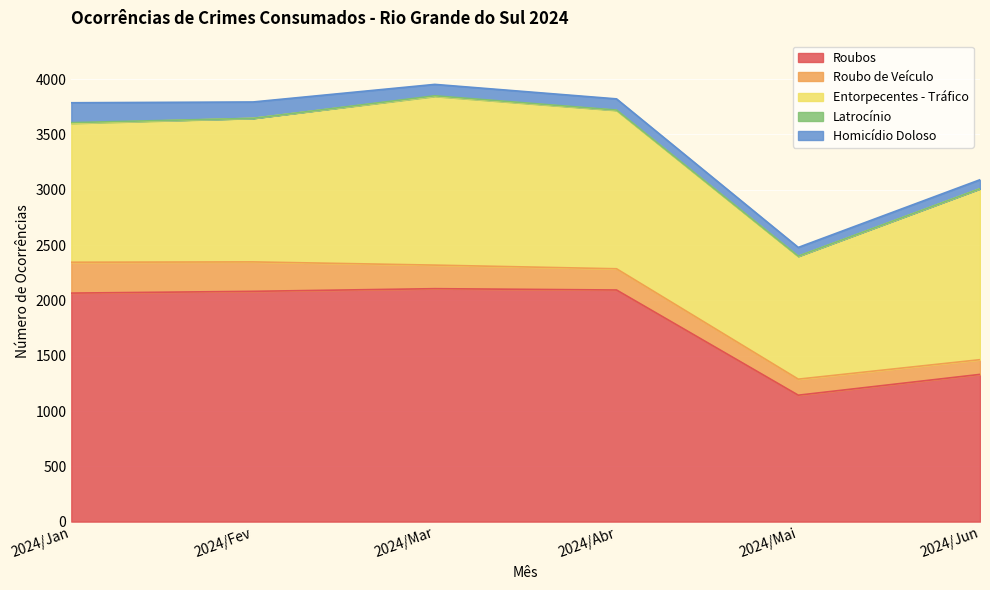

How many intersections are there between Roubos and Entorpecentes - Tráfico?

1